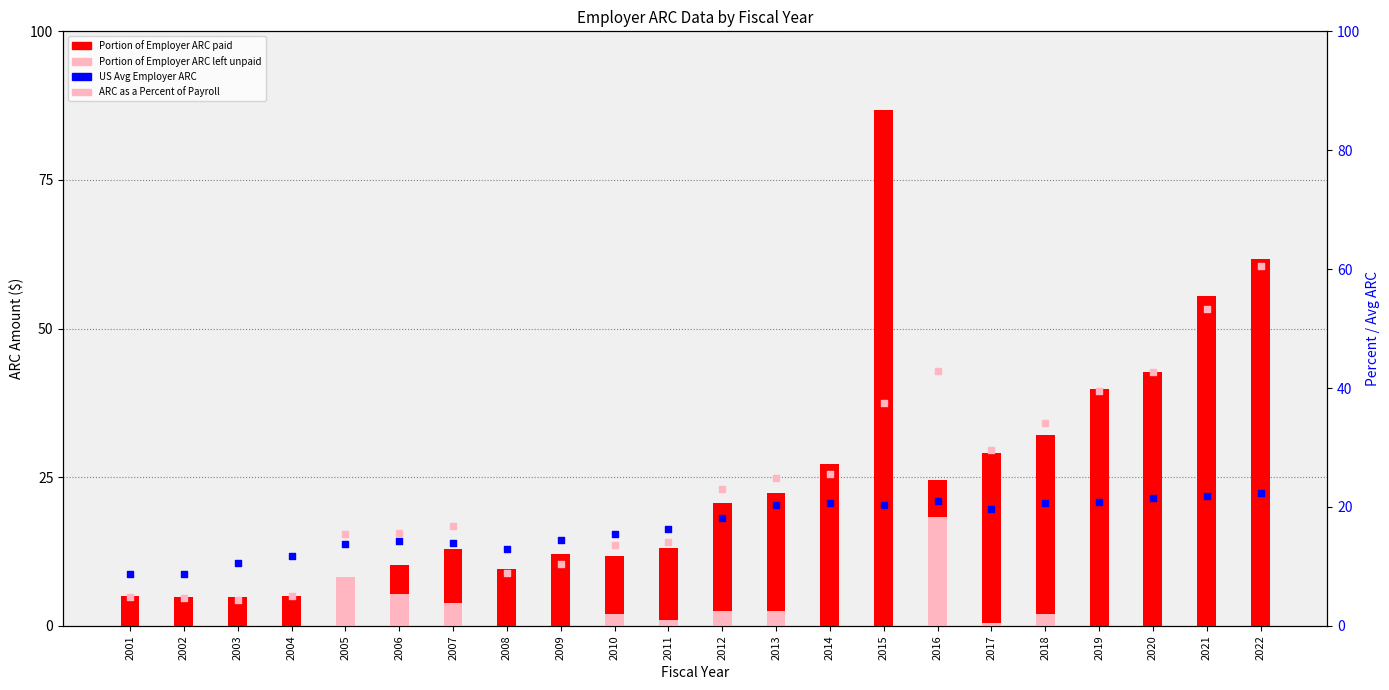

At which category is the sum across all series the highest?

2015